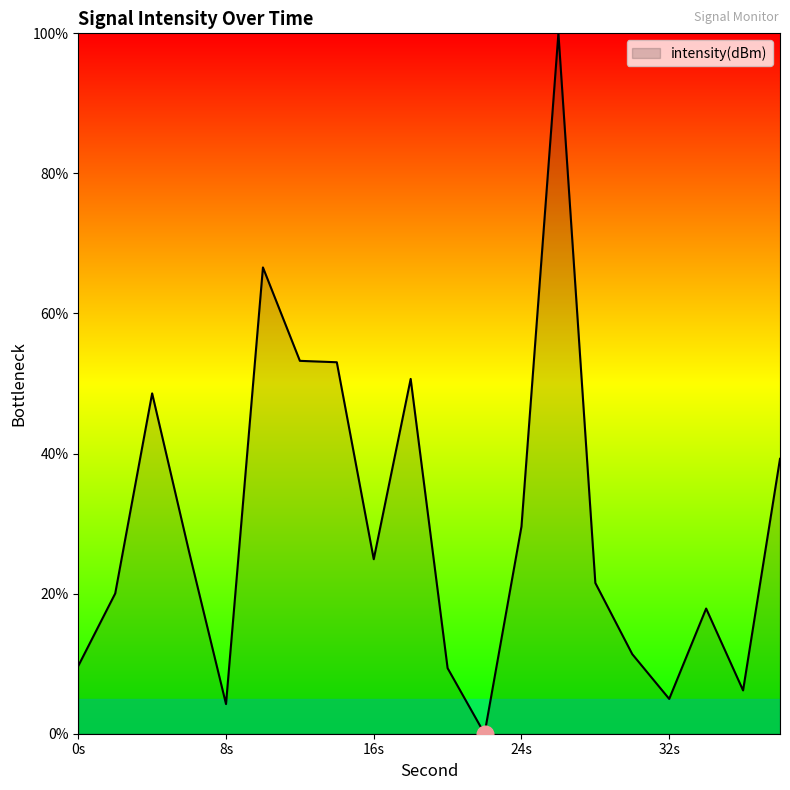

What is the difference between the maximum and minimum values?

100.0